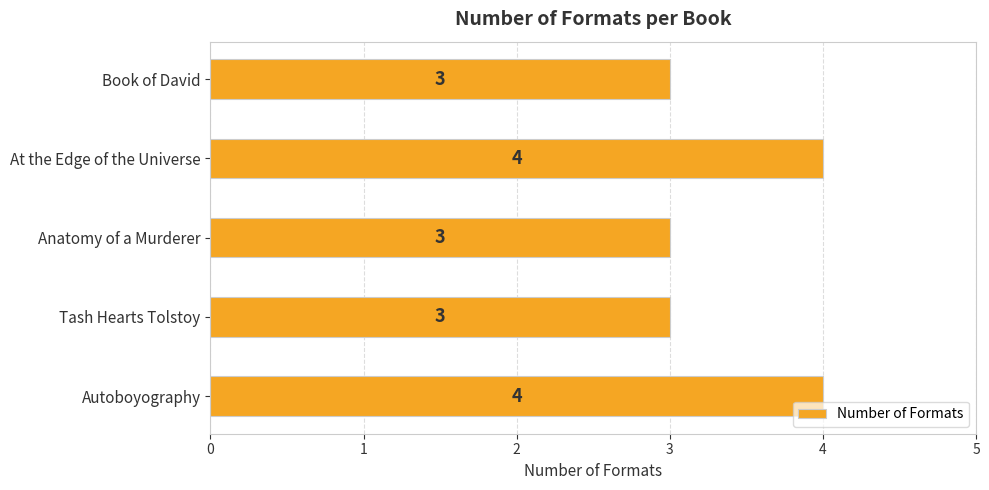

What value does the data have at Book of David?

3